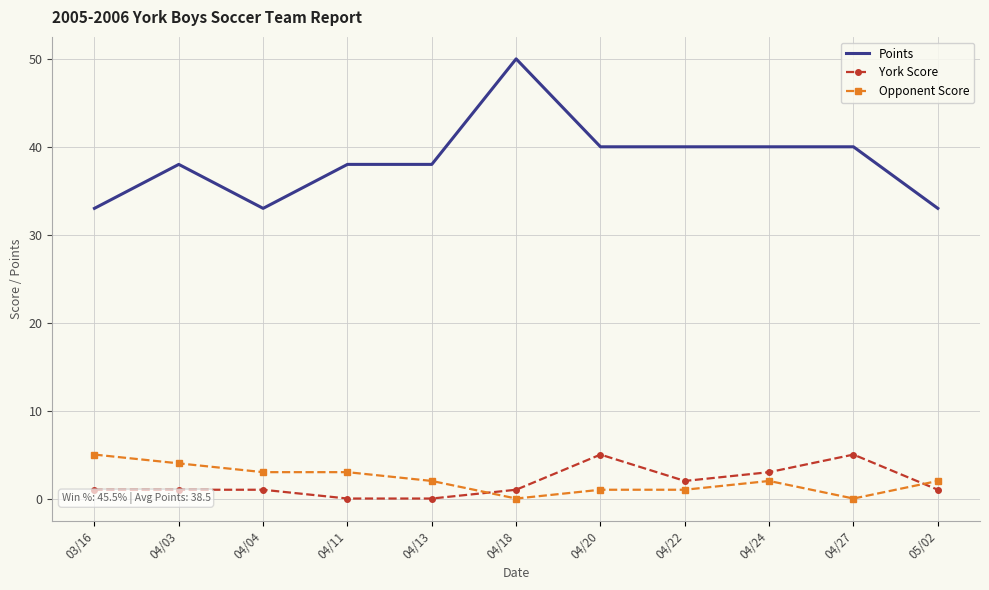

What is the difference between the maximum and minimum values in the York Score series?

5